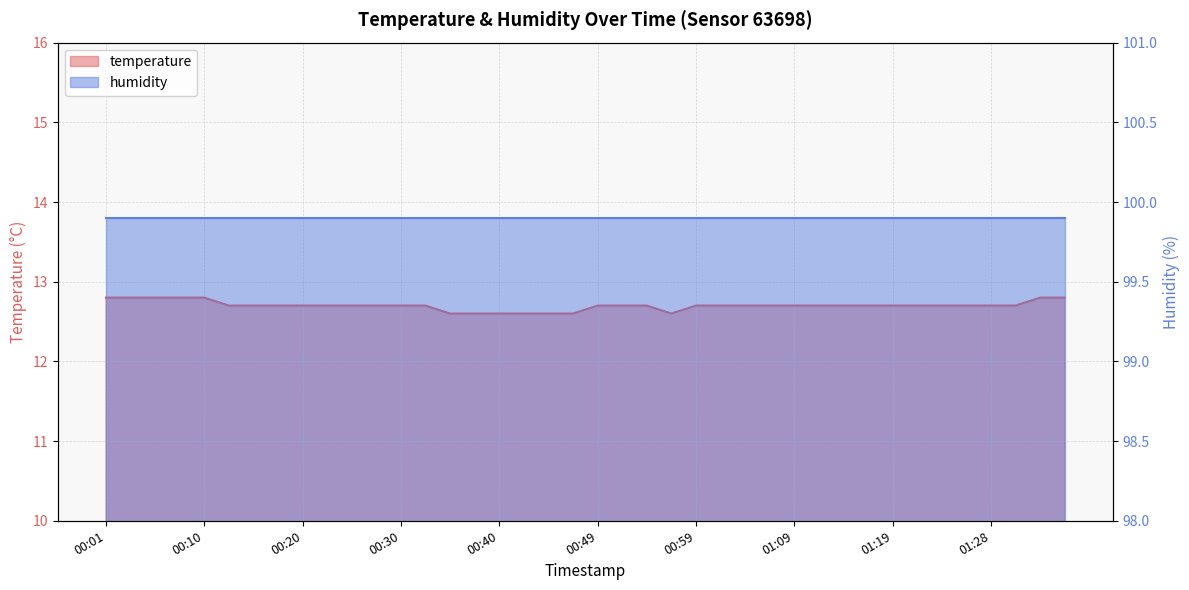

Reading right to left, extract all data points from this chart.

12.8	12.8	12.7	12.7	12.7	12.7	12.7	12.7	12.7	12.7	12.7	12.7	12.7	12.7	12.7	12.7	12.6	12.7	12.7	12.7	12.6	12.6	12.6	12.6	12.6	12.6	12.7	12.7	12.7	12.7	12.7	12.7	12.7	12.7	12.7	12.8	12.8	12.8	12.8	12.8